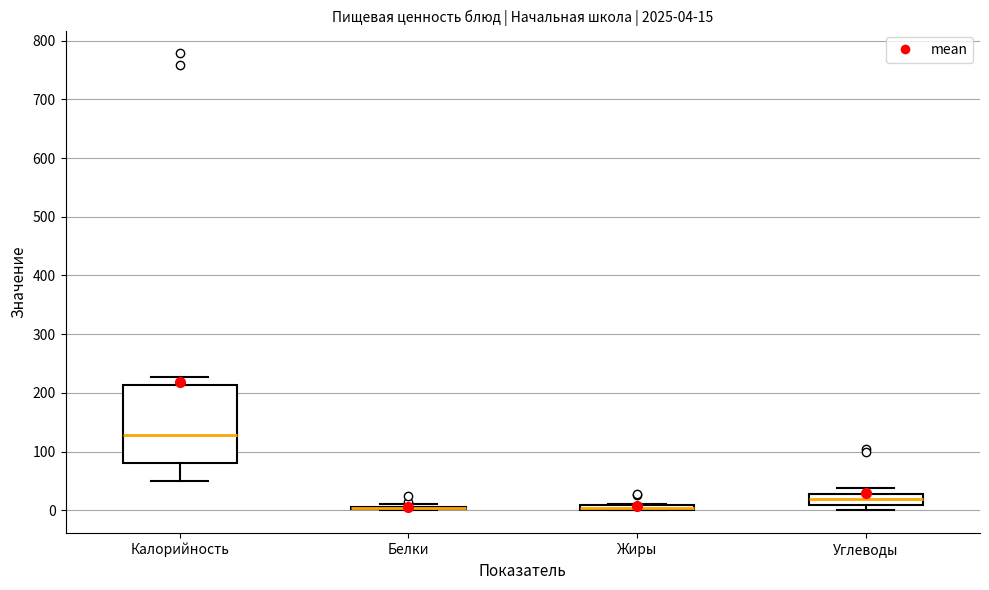

Comparing the boxes themselves (not the whiskers), which one is the tallest?

Калорийность